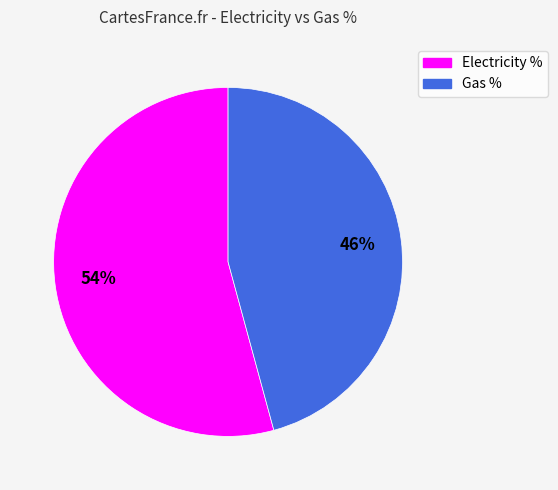

What is the smallest slice in the pie chart?

Gas %